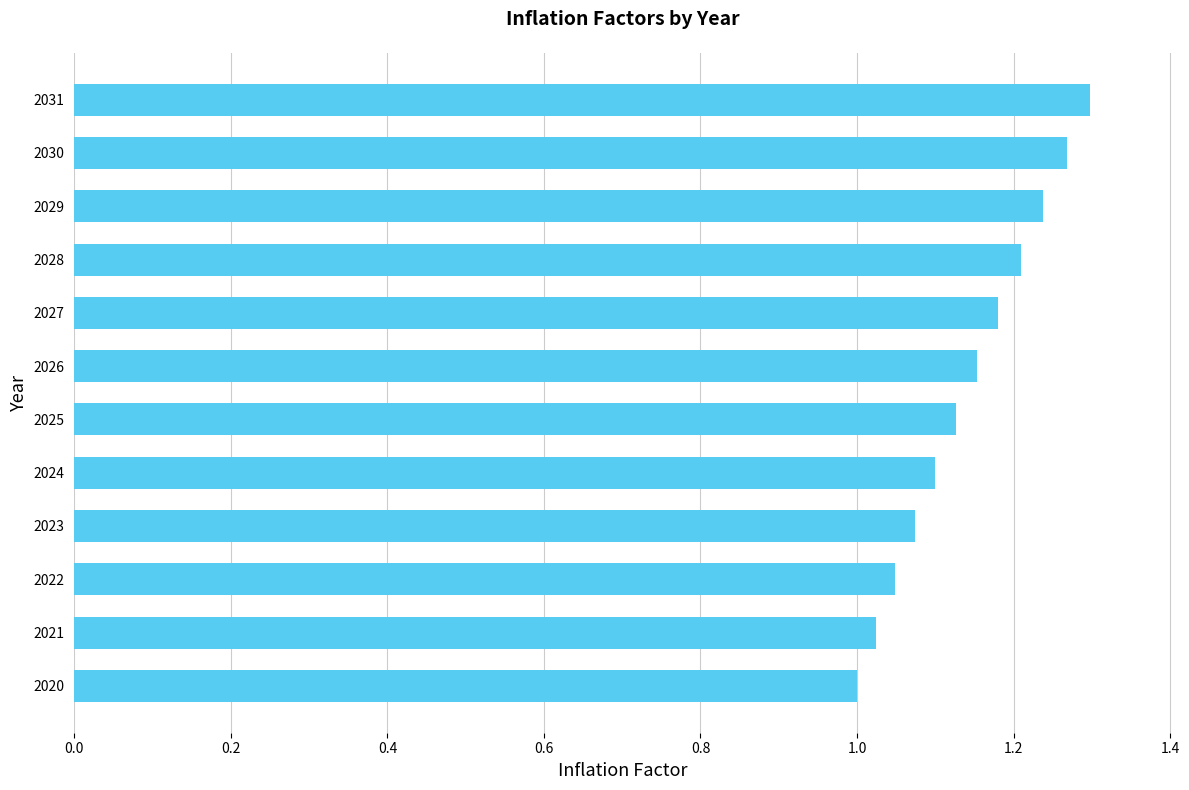

Which label corresponds to the largest value in the chart?

2031